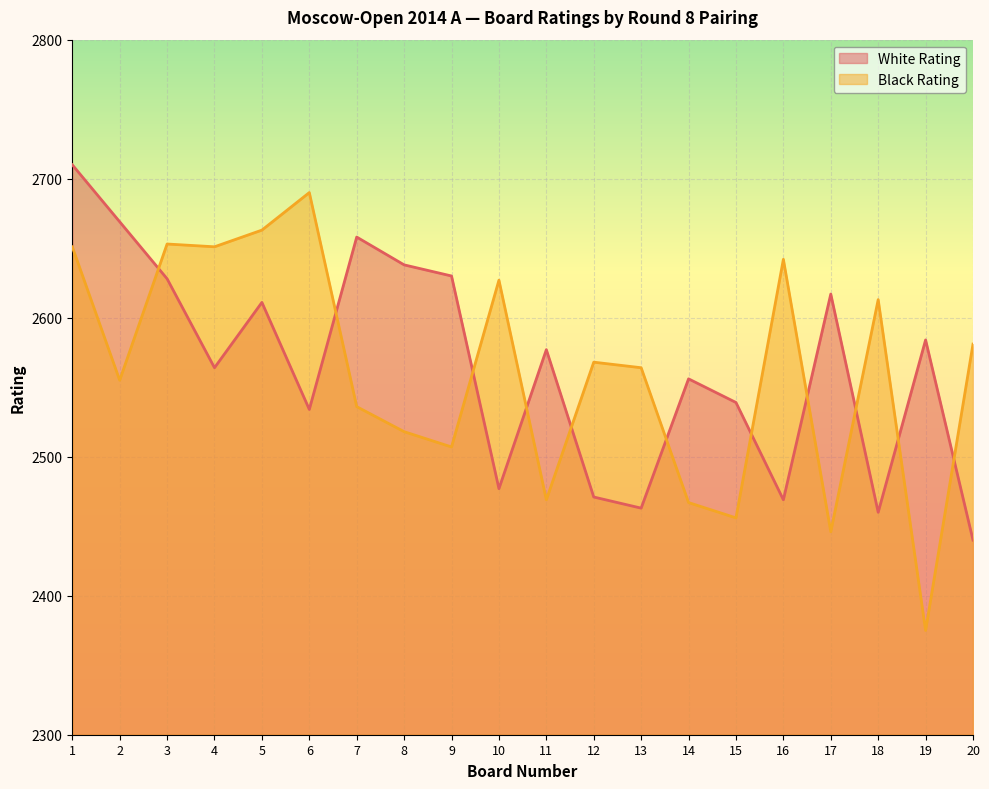

Where do Black Rating and White Rating first cross each other?

2 and 3